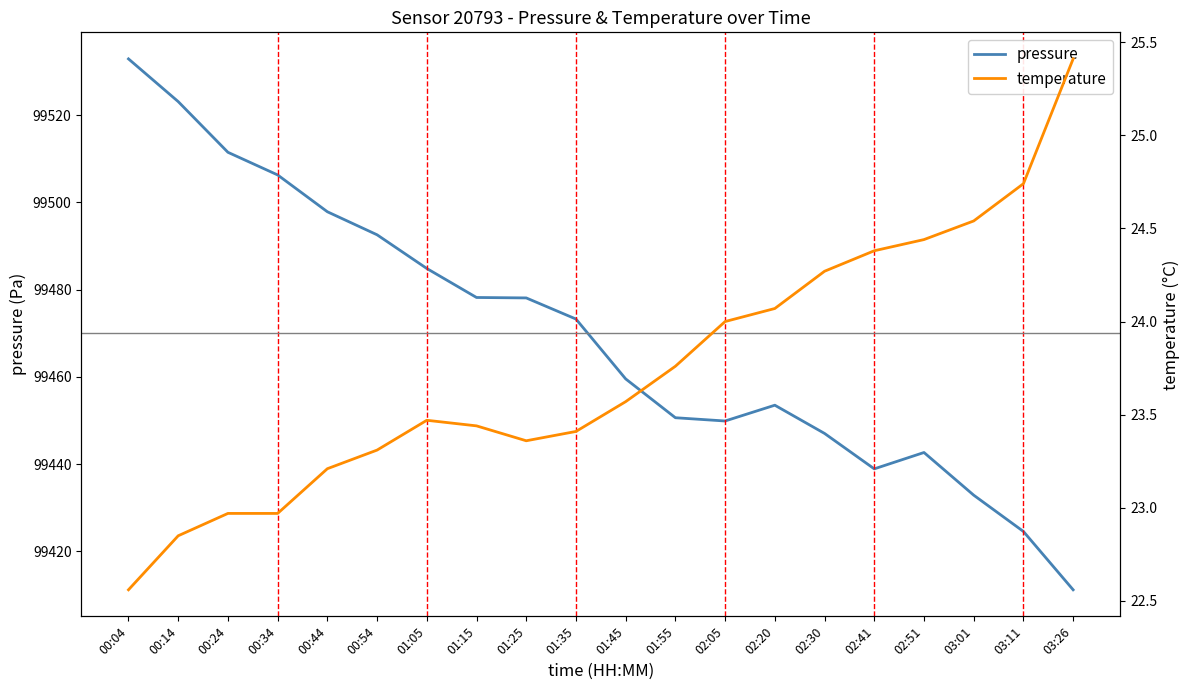

What is the difference between the highest and lowest values at 00:44?

99474.6